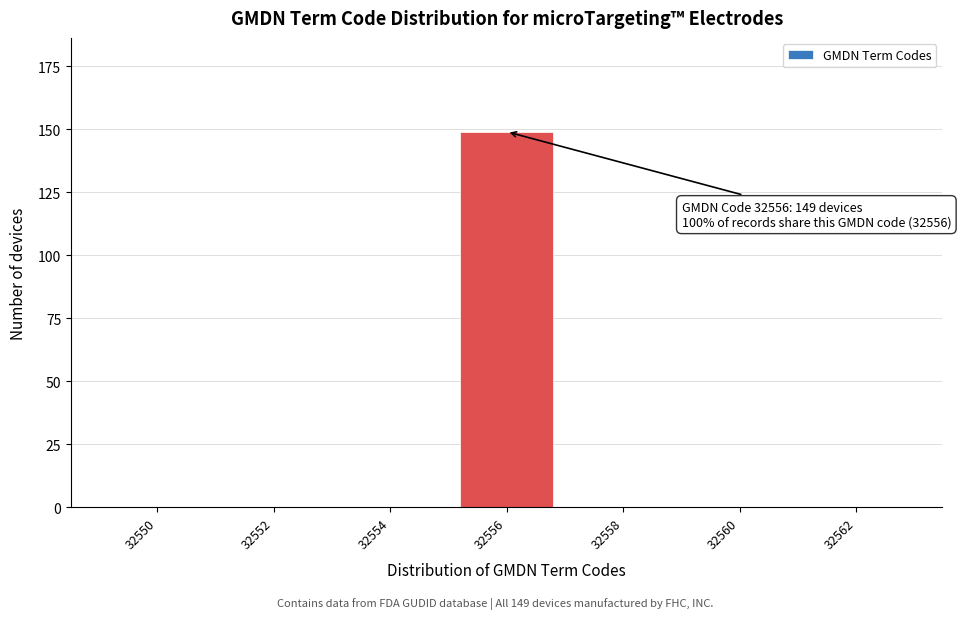

Reading left to right, list all the values displayed in this chart.

32550=0	32552=0	32554=0	32556=149	32558=0	32560=0	32562=0